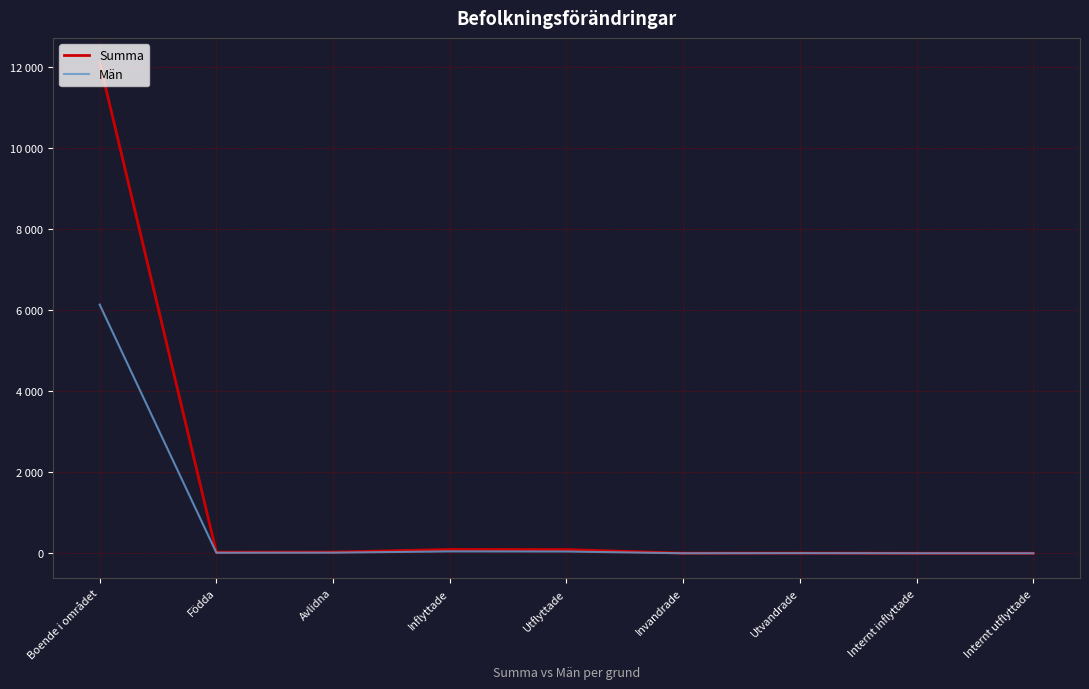

Does the chart have visible grid lines?

Yes